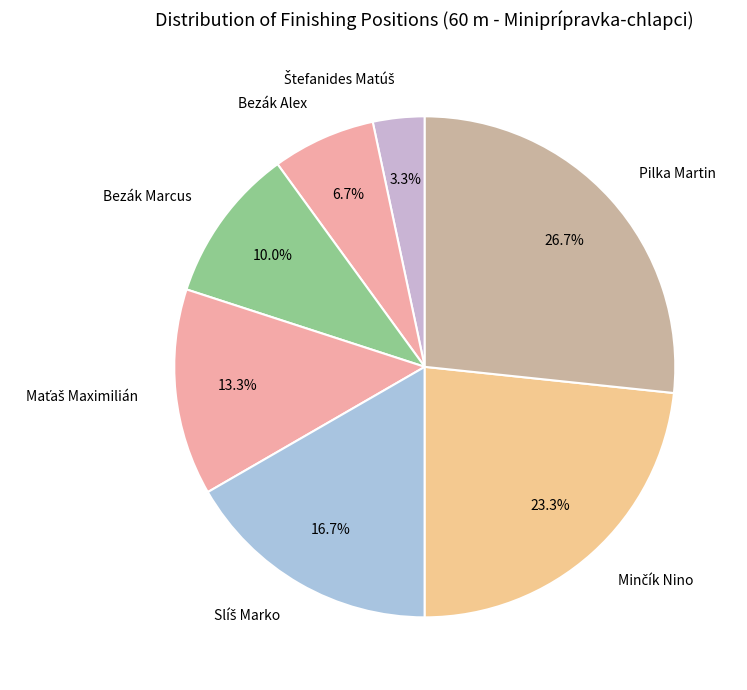

Which category has the biggest portion of the pie?

Pilka Martin